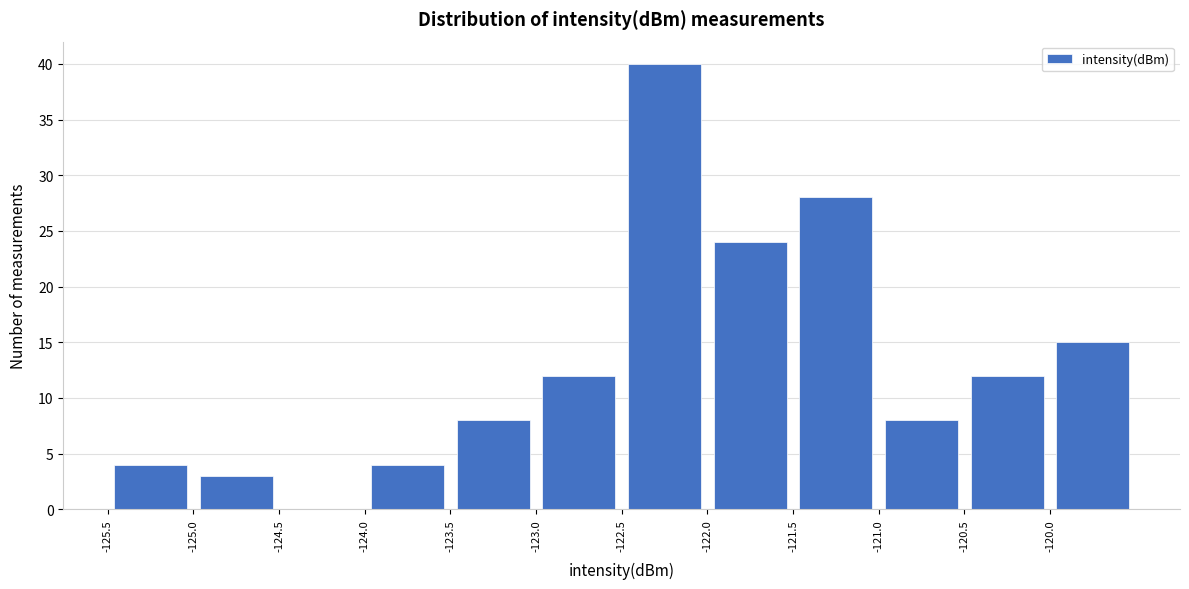

Reading left to right, transcribe this chart: for each bar, give the range it covers on the x-axis and its height. The values are not printed on the chart, so give them approximately, as read against the axis.

-125.5 to -125.0: 4
-125.0 to -124.5: 3
-124.5 to -124.0: 0
-124.0 to -123.5: 4
-123.5 to -123.0: 8
-123.0 to -122.5: 12
-122.5 to -122.0: 40
-122.0 to -121.5: 24
-121.5 to -121.0: 28
-121.0 to -120.5: 8
-120.5 to -120.0: 12
-120.0 to -119.5: 15